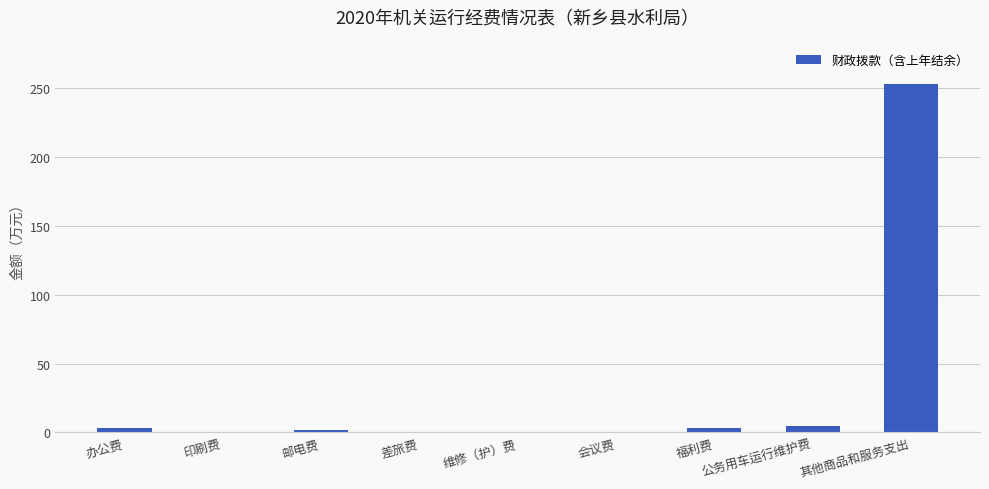

The chart shows a value of 1.7 at 邮电费. True or false?

True